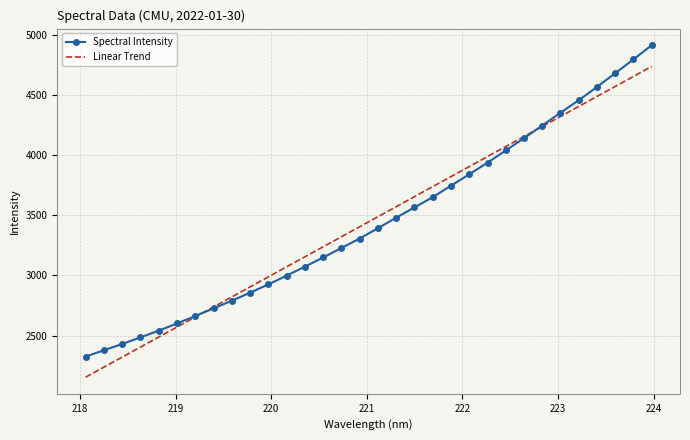

Which series has the largest range (max minus min)?

Spectral Intensity